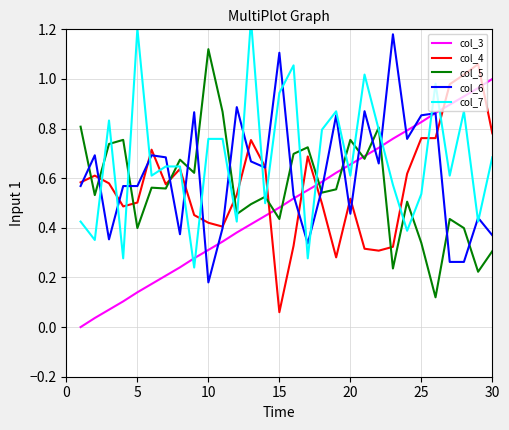

In col_5, how many points are lower than both neighbors (excluding endpoints)?

11